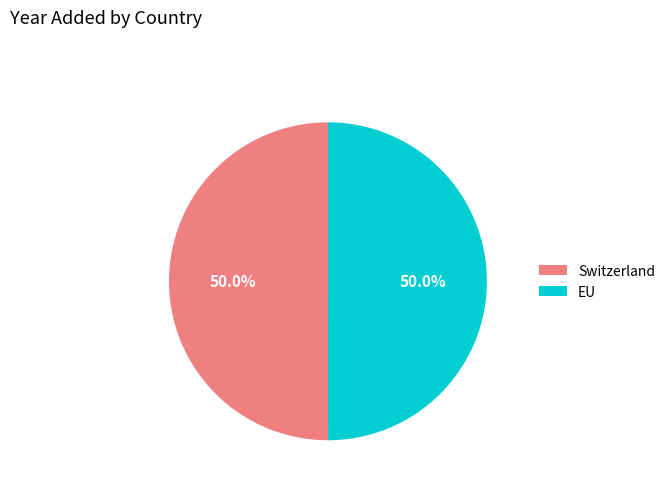

Count the number of slices in the pie.

2